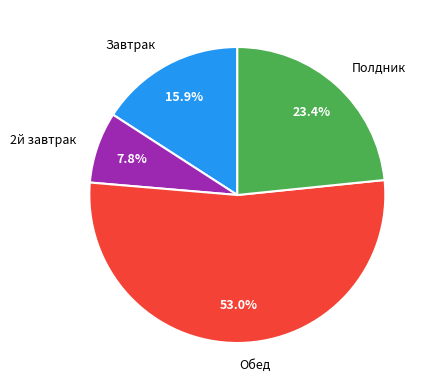

To the nearest percent, what is the difference between the Полдник and Обед slice percentages?

30%